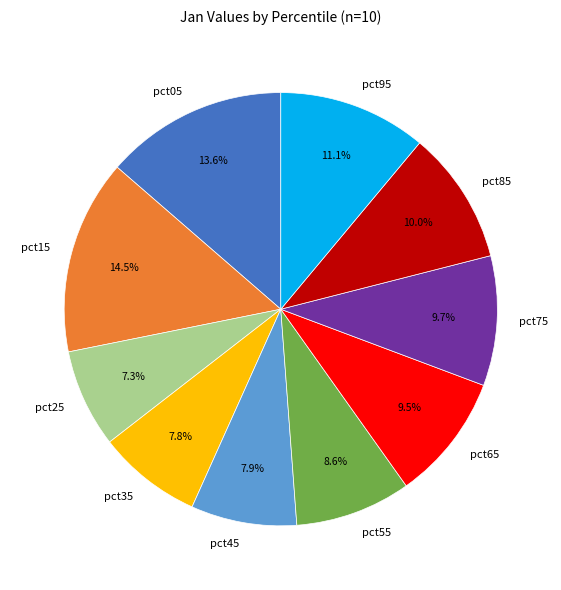

To the nearest percent, what is the difference between the largest and smallest slice percentages?

7%